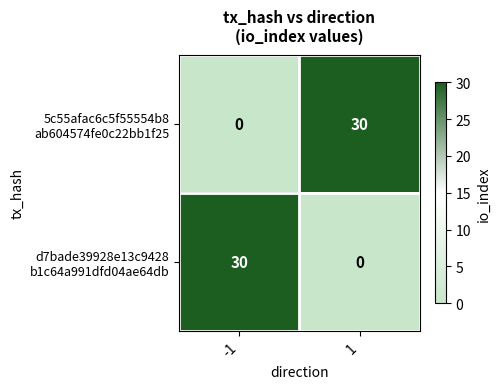

What is the total value across all series at 1?

30